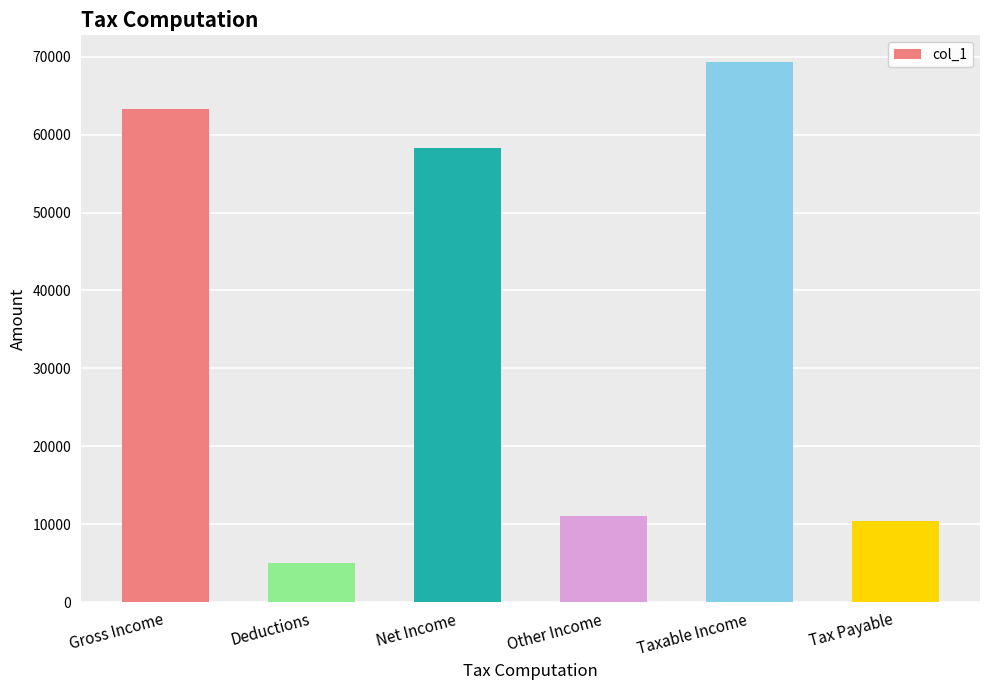

At which label is the value closest to 37162?

Net Income